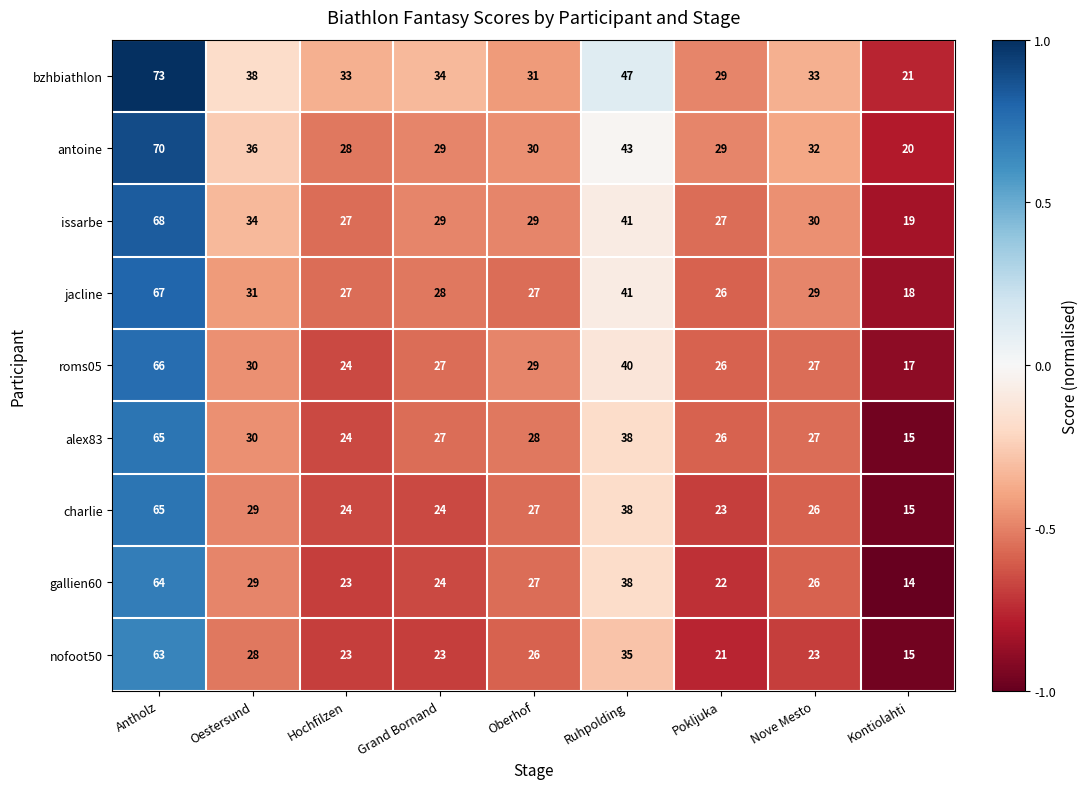

Is it true that roms05 equals 66 at Antholz?

True